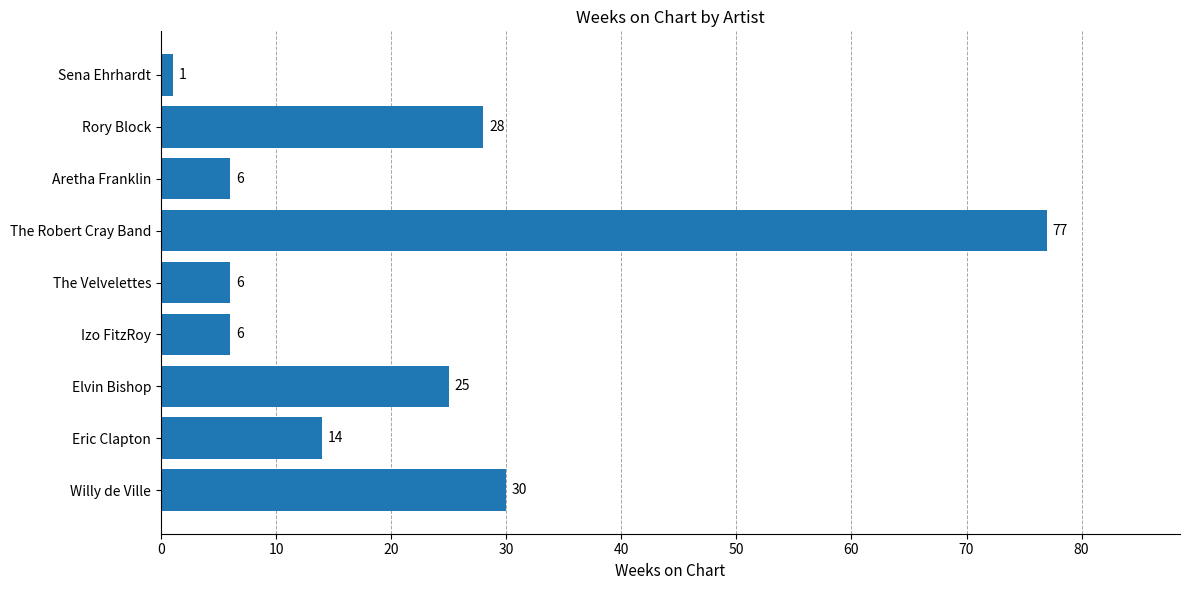

The chart shows a value of 19 at Rory Block. True or false?

False